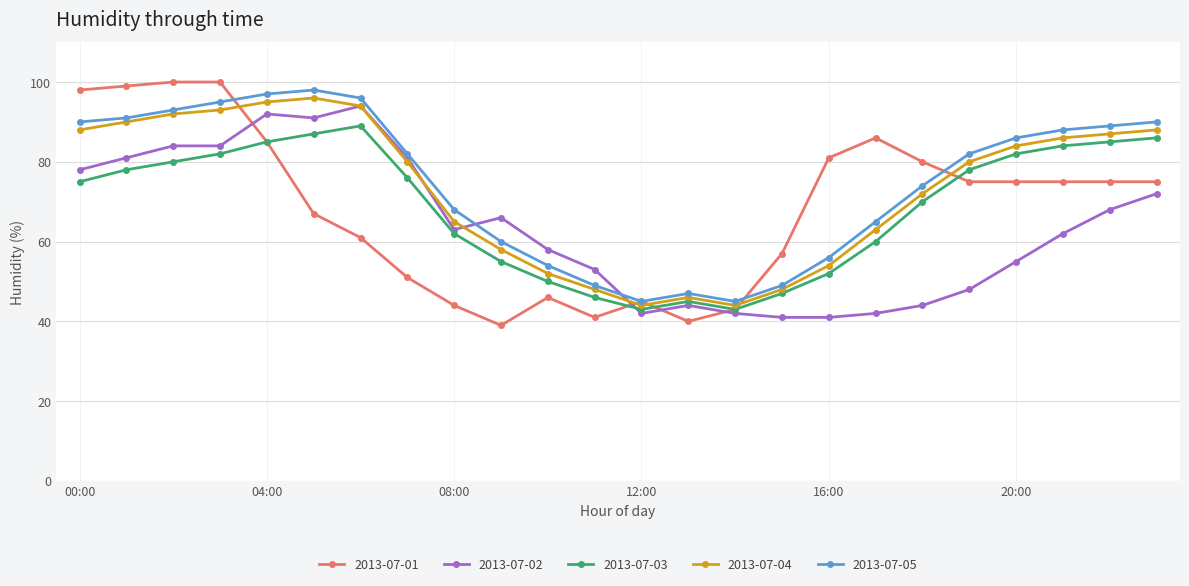

What is the minimum value for 2013-07-01?

39